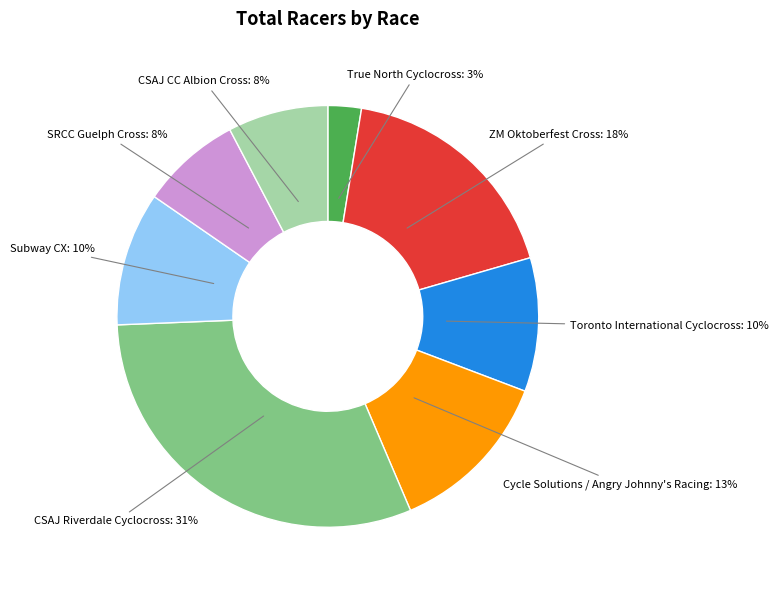

To the nearest percent, what is the difference between the largest and smallest slice percentages?

28%